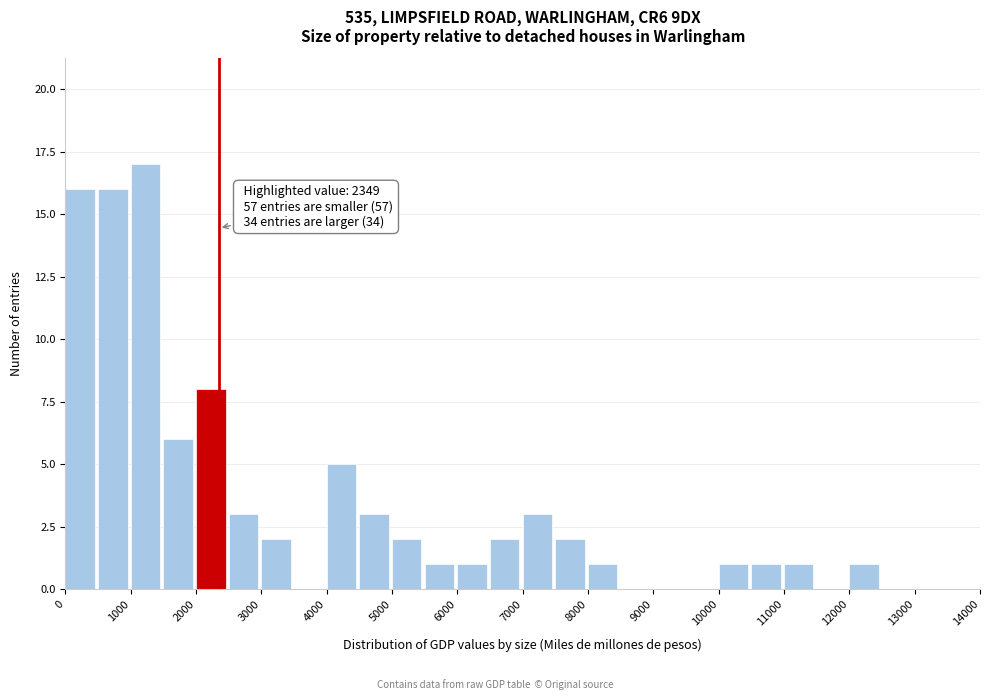

Over which range of the x-axis is the bar tallest?

1000 to 1500